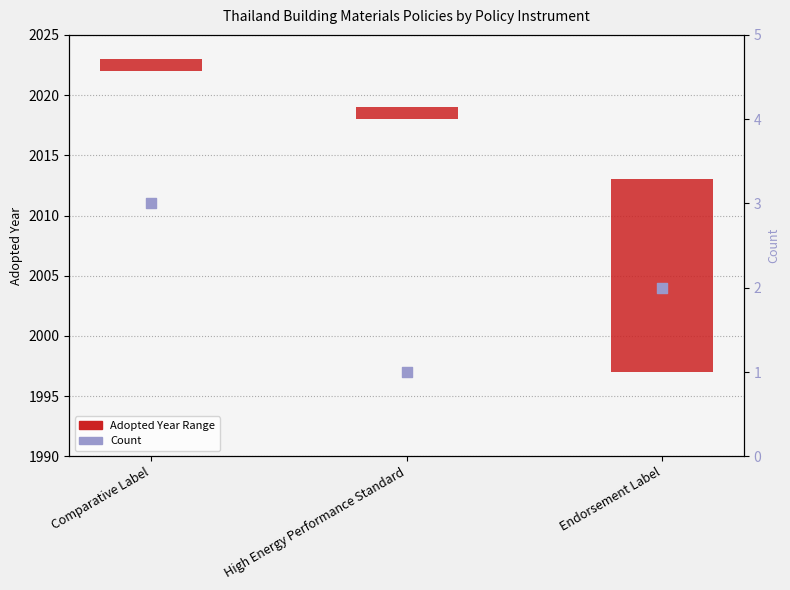

At which category is the sum across all series the highest?

Endorsement Label